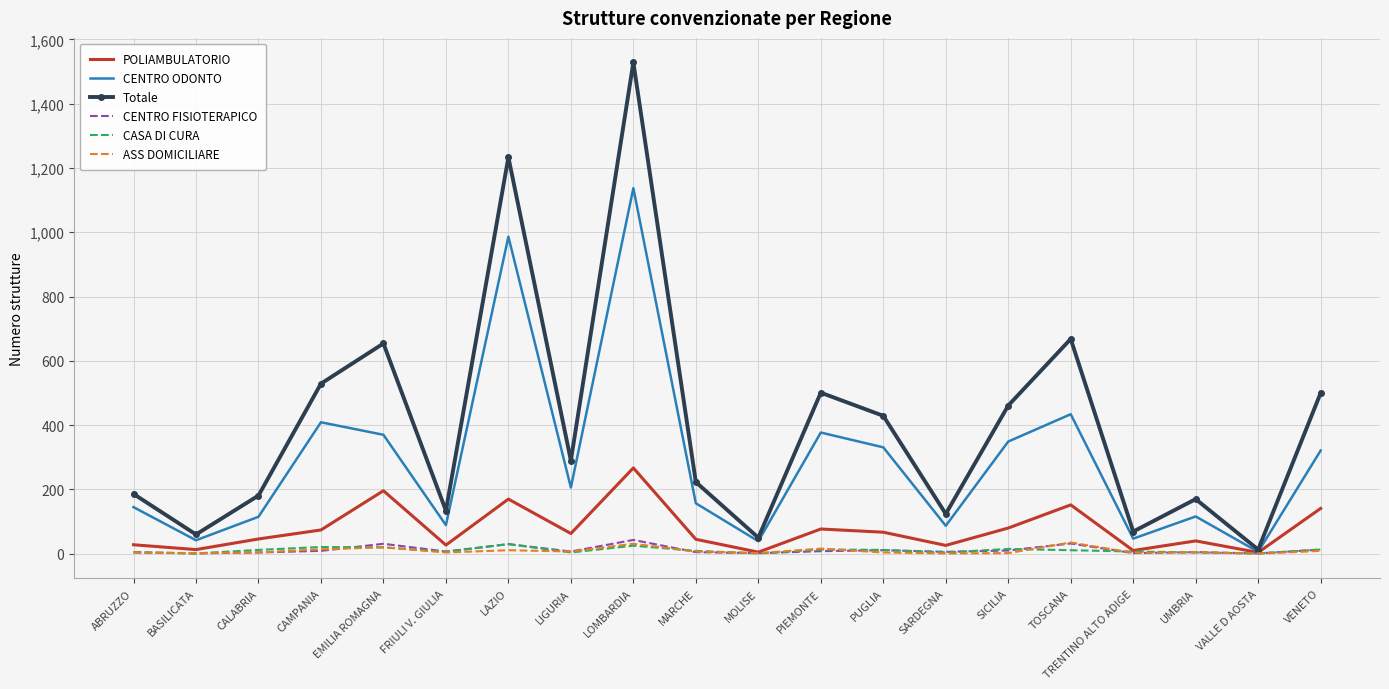

What is the difference between the highest and lowest values at EMILIA ROMAGNA?

634